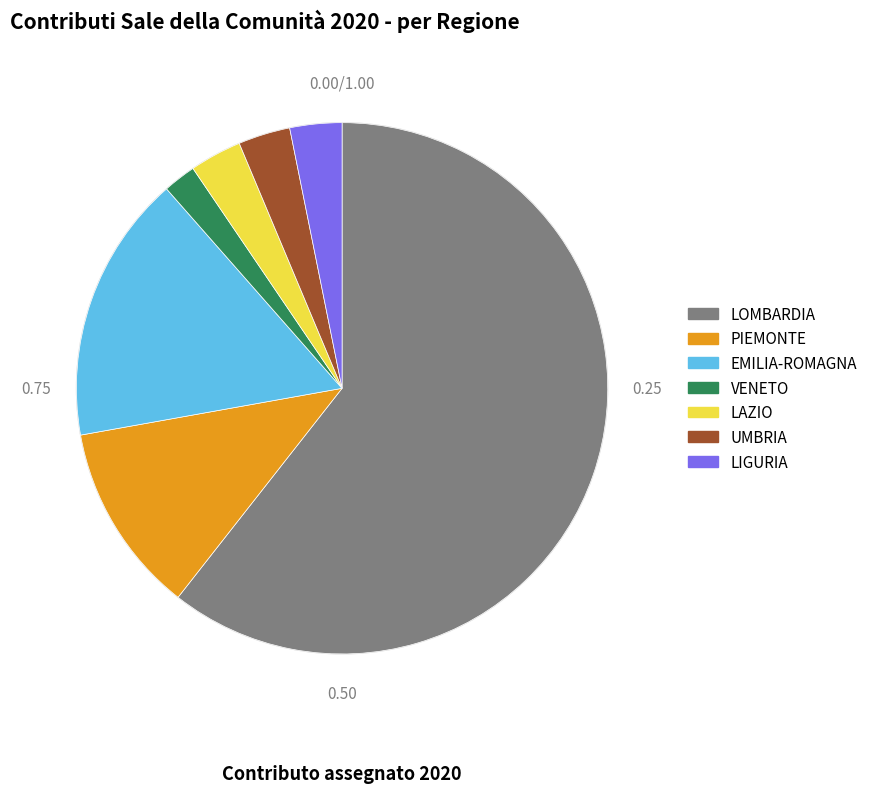

Does LAZIO account for over 50% of the chart?

No